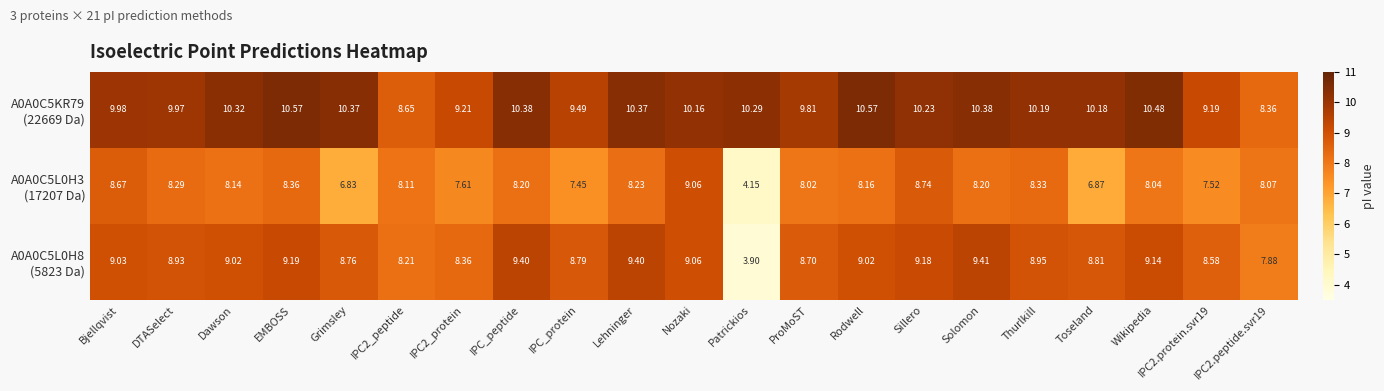

At which category is the sum across all series the highest?

Nozaki